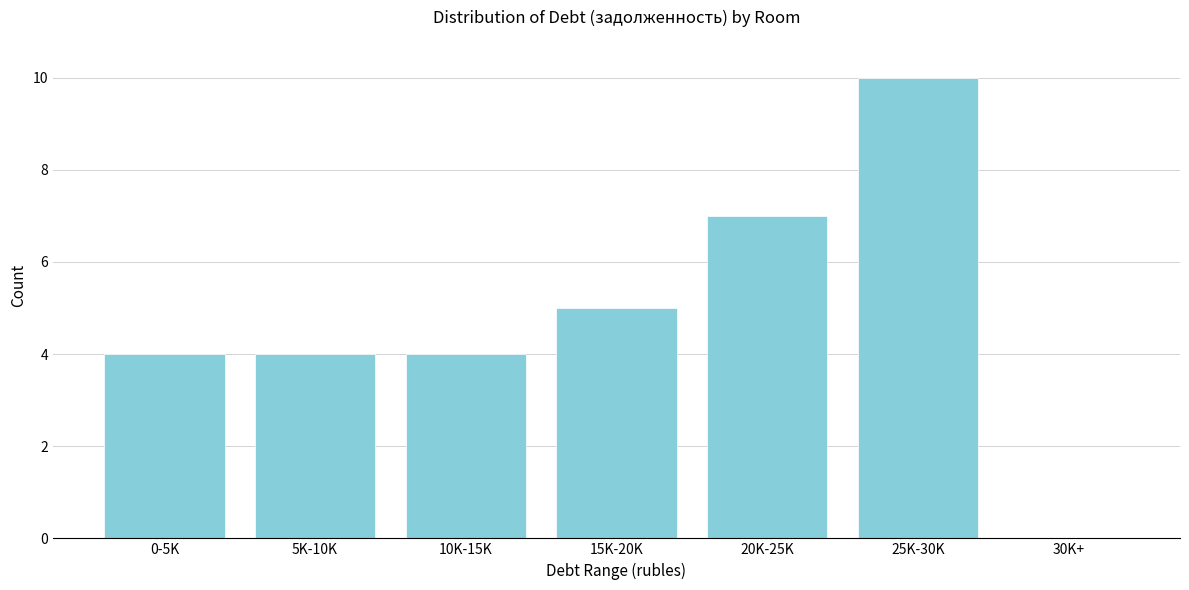

Reading left to right, extract all data points from this chart.

0-5K=4	5K-10K=4	10K-15K=4	15K-20K=5	20K-25K=7	25K-30K=10	30K+=0